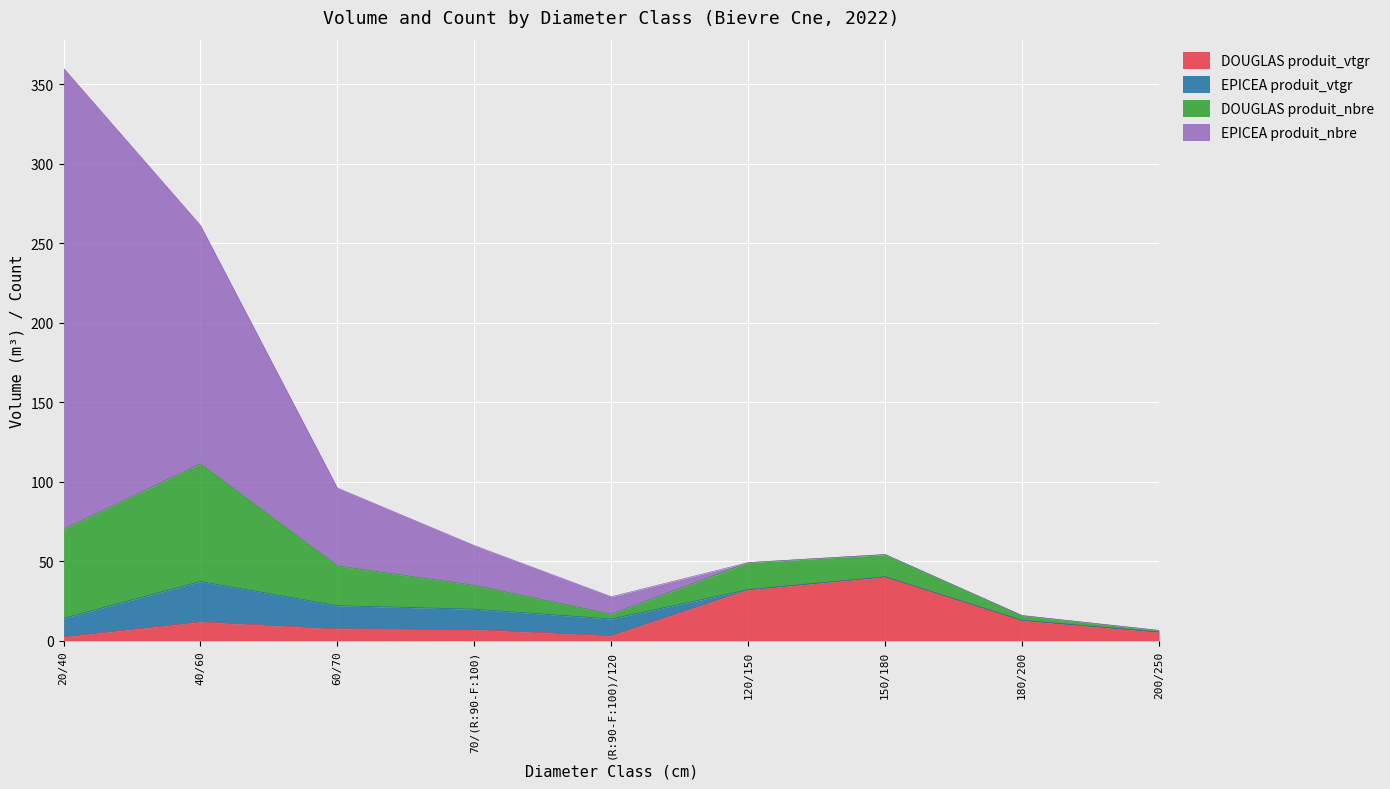

True or false: EPICEA produit_vtgr has a value of 0.0 at 200/250.

True